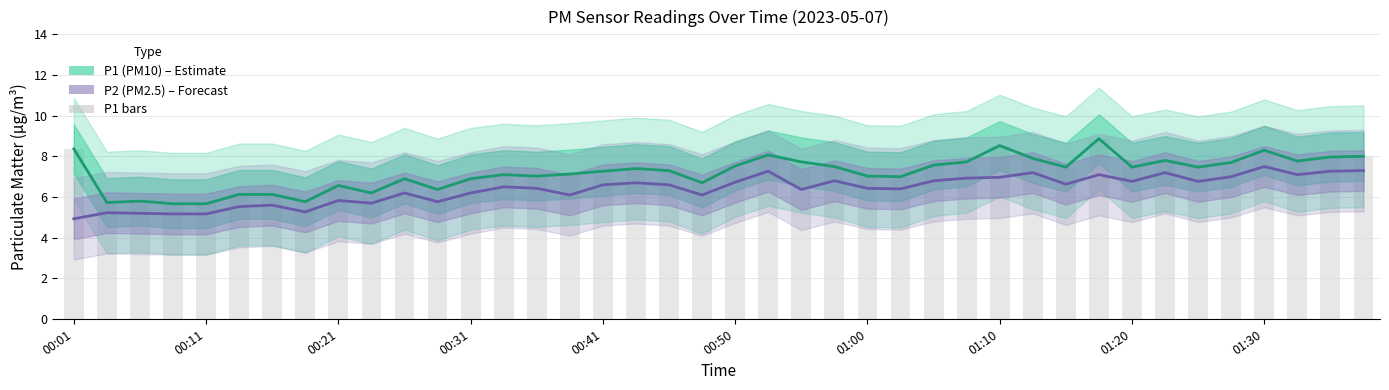

What is the difference between the highest and lowest values at 26?

0.8